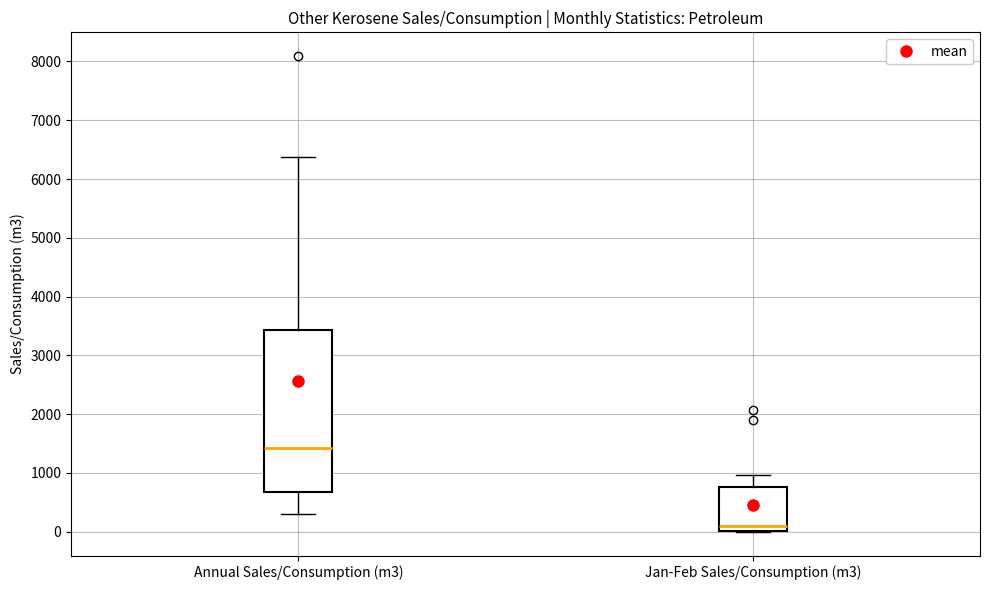

Comparing the boxes themselves (not the whiskers), which one is the tallest?

Annual Sales/Consumption (m3)